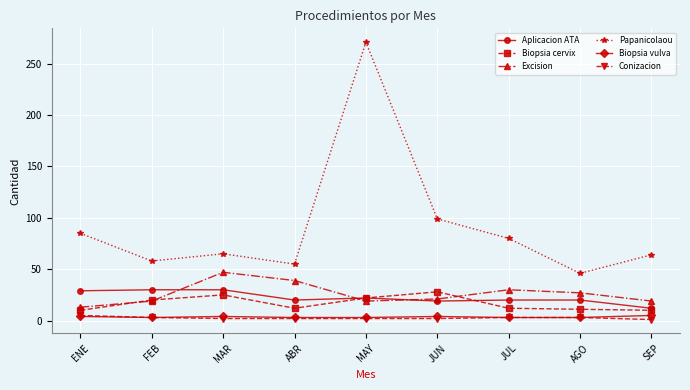

Is it true that Biopsia vulva equals 4 at MAR?

True